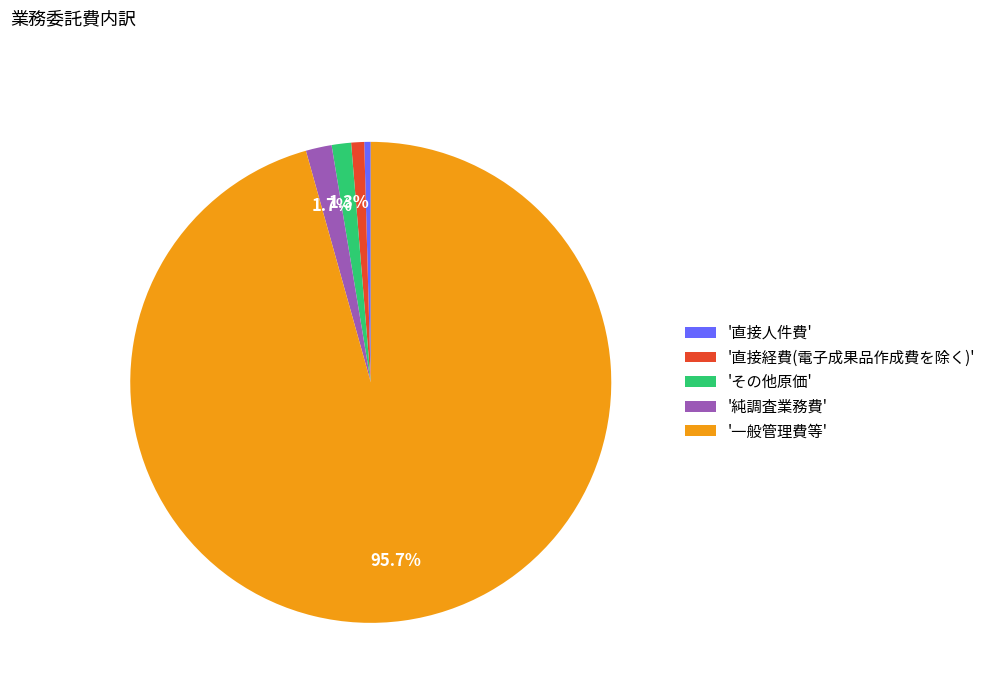

Does any single category account for the majority?

Yes